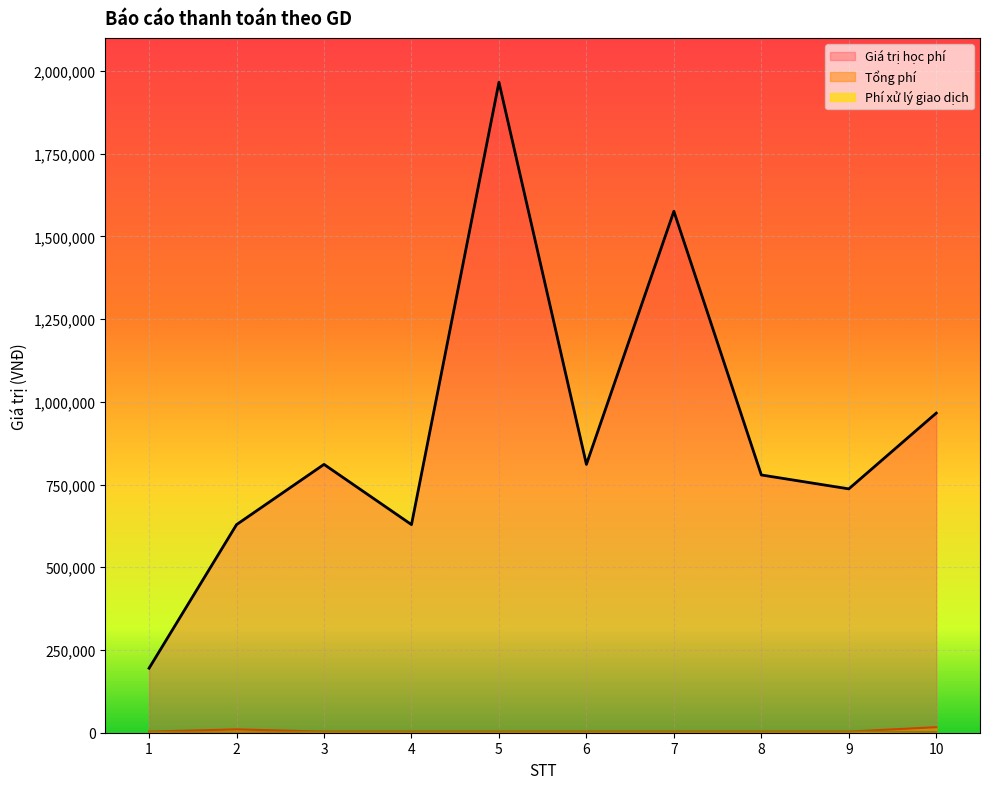

At which category does the chart reach its minimum across all series?

2